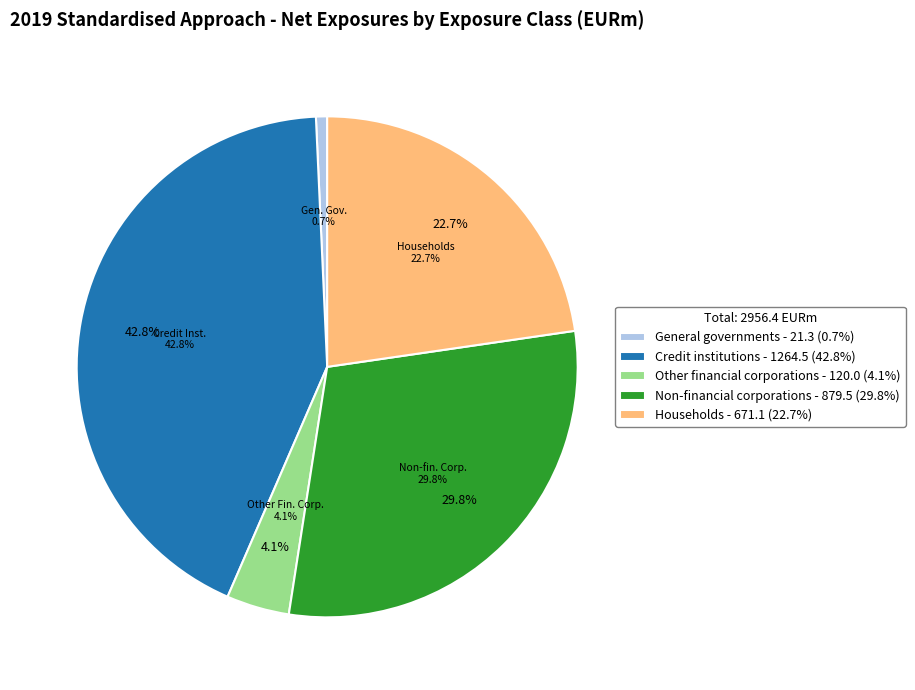

Count the number of slices in the pie.

5